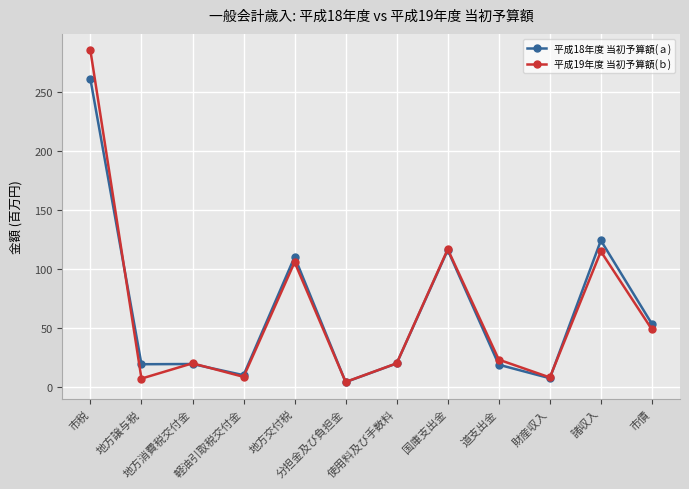

What is the difference between the maximum and second lowest values in the 平成19年度 当初予算額(ｂ) series?

277.9